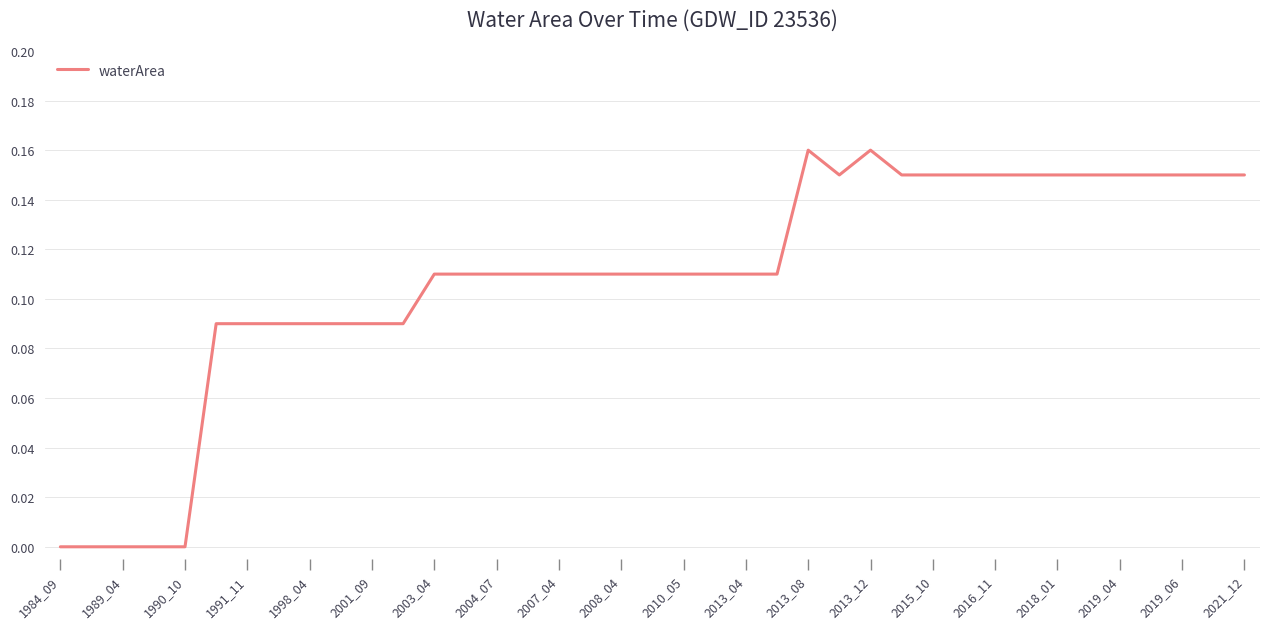

Does the chart display data point markers on the line(s)?

No